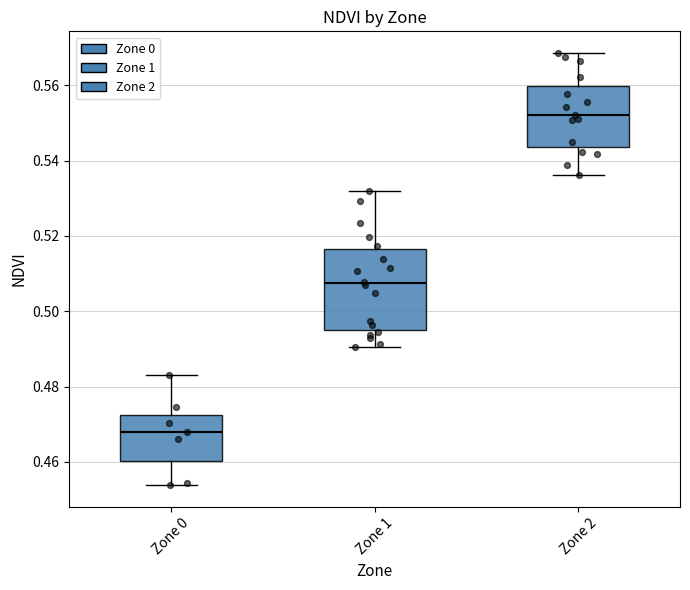

Where is the lower edge of the box for Zone 0 on the y-axis? The values are not printed on the chart, so give them approximately, as read against the axis.

0.460